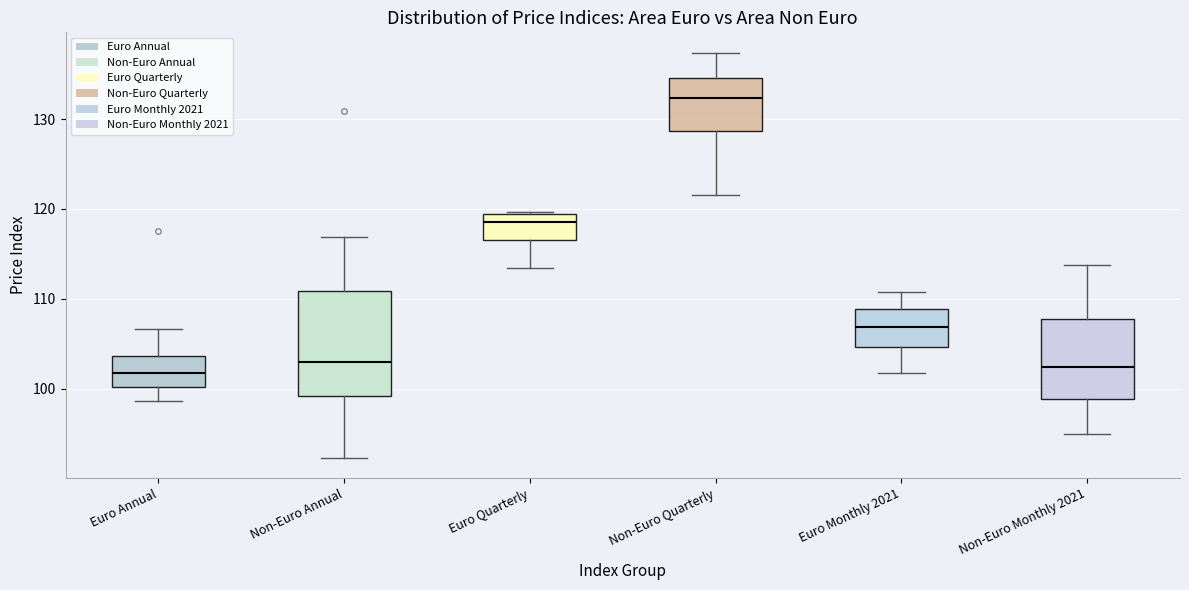

Reading left to right, read every box against the y-axis: the position of its median line, the range the box covers, and the ends of its whiskers. The values are not printed on the chart, so give them approximately, as read against the axis.

Euro Annual: median 102, box 100 to 104, whiskers 99 to 107
Non-Euro Annual: median 103, box 99 to 111, whiskers 92 to 117
Euro Quarterly: median 119 (just below the box's upper edge), box 117 to 119, whiskers 113 to 120
Non-Euro Quarterly: median 132, box 129 to 135, whiskers 122 to 137
Euro Monthly 2021: median 107, box 105 to 109, whiskers 102 to 111
Non-Euro Monthly 2021: median 102, box 99 to 108, whiskers 95 to 114